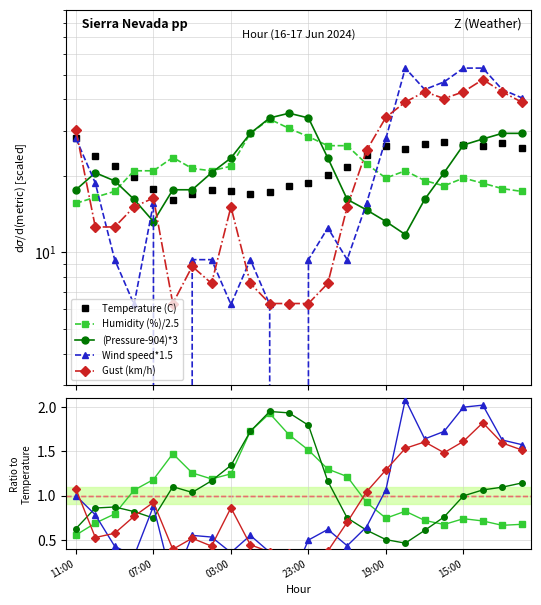

How many lines are shown in the chart?

5